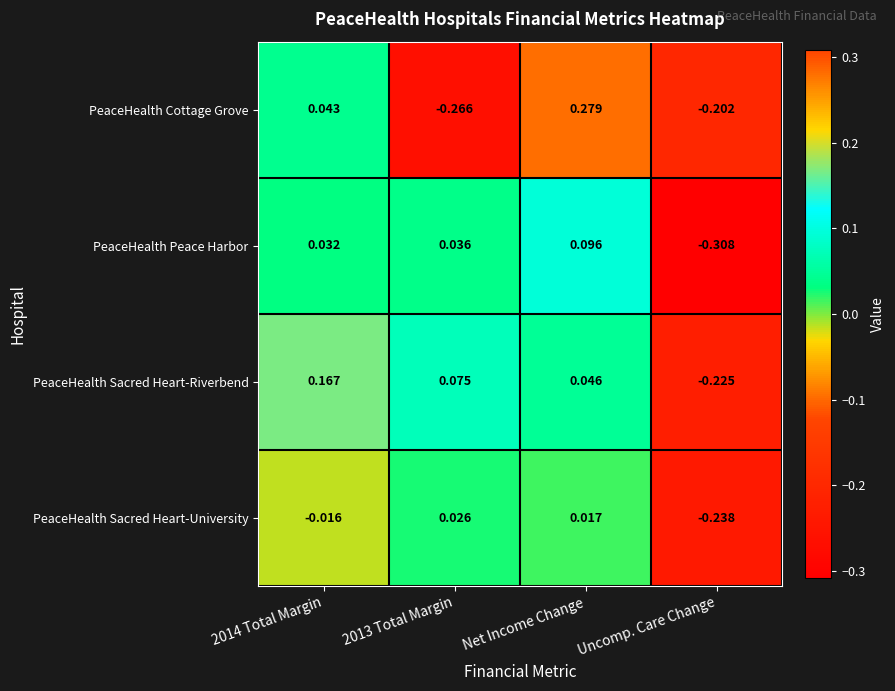

At which label does PeaceHealth Peace Harbor reach its minimum?

Uncomp. Care Change